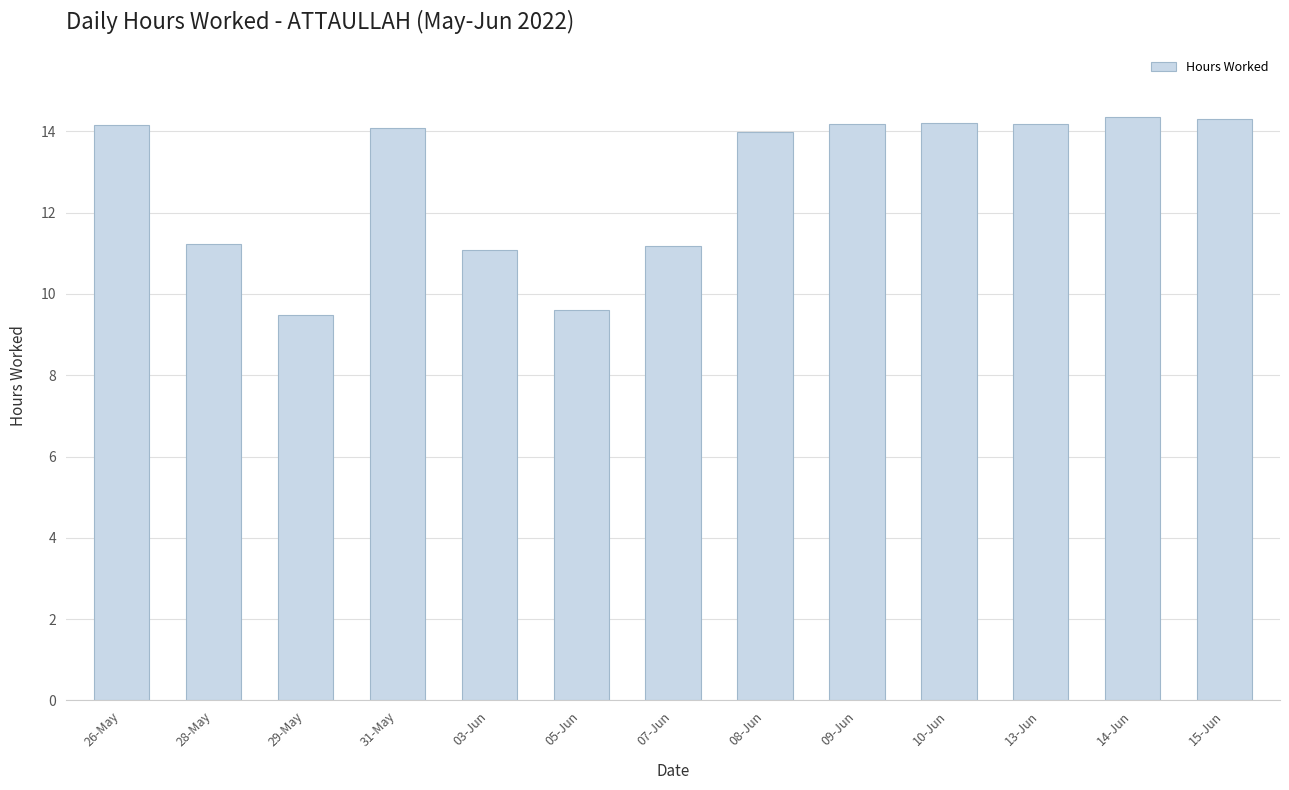

True or false: the data shows 14.3 at 15-Jun.

True